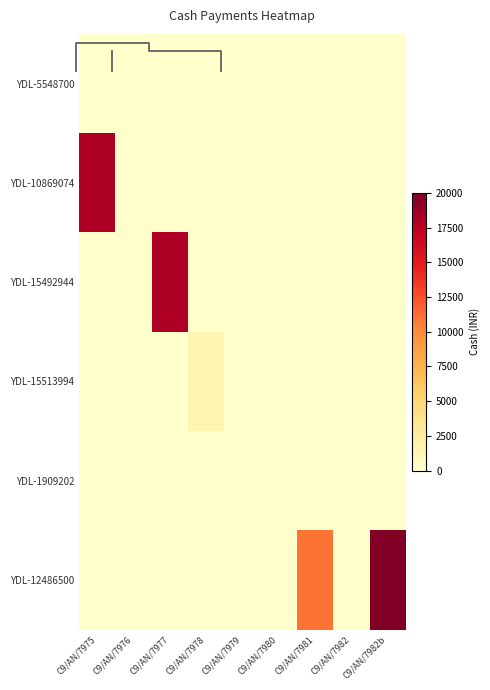

The YDL-15513994 series shows -694 at C9/AN/7982. True or false?

False